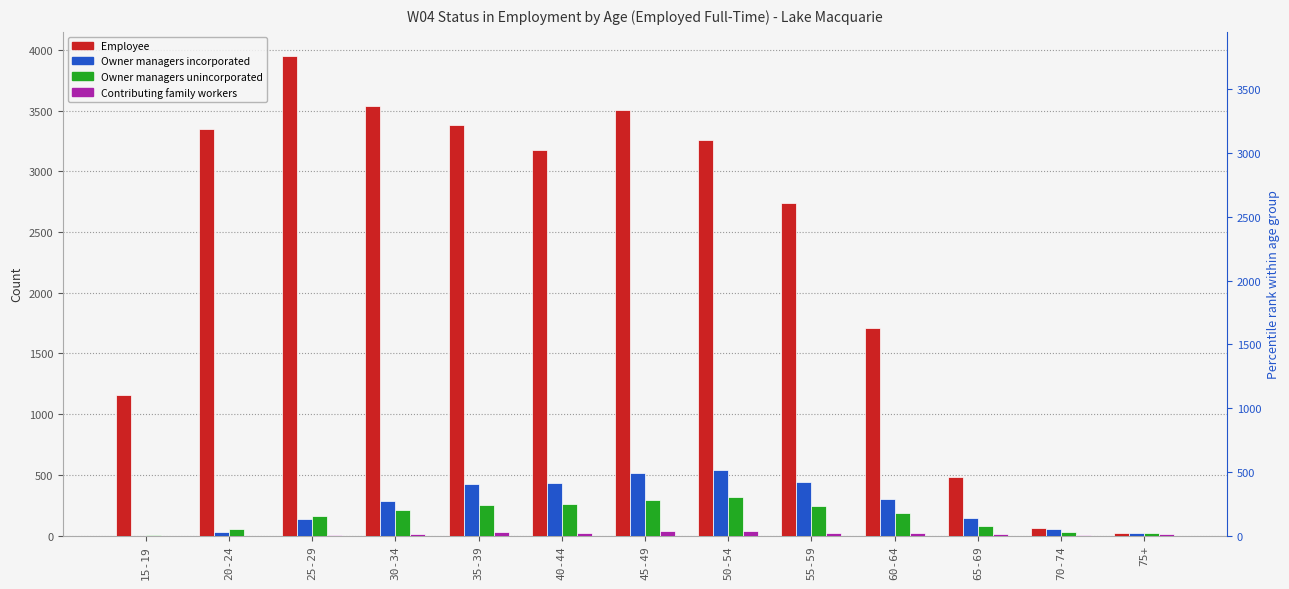

Which category has the highest value across all series?

25-29